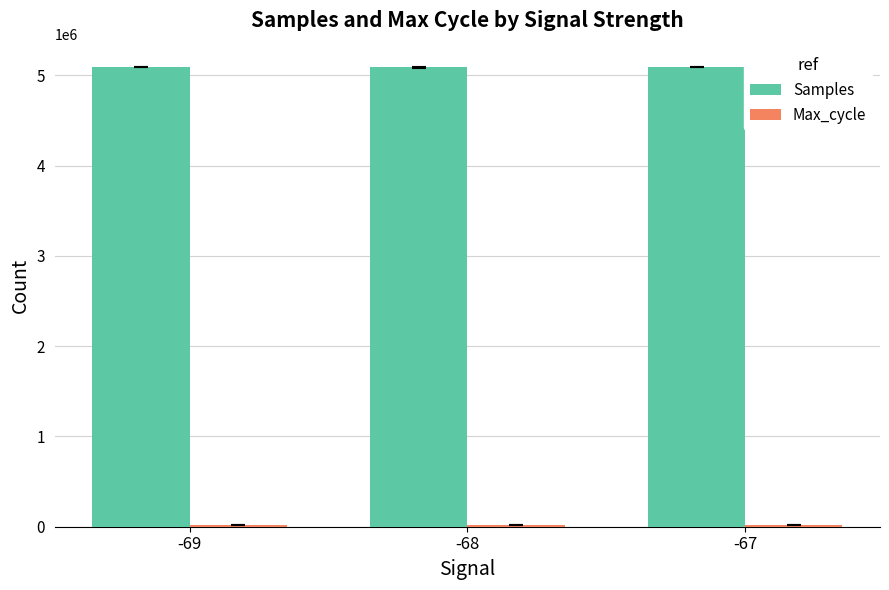

Which series has the largest total across all categories?

Samples